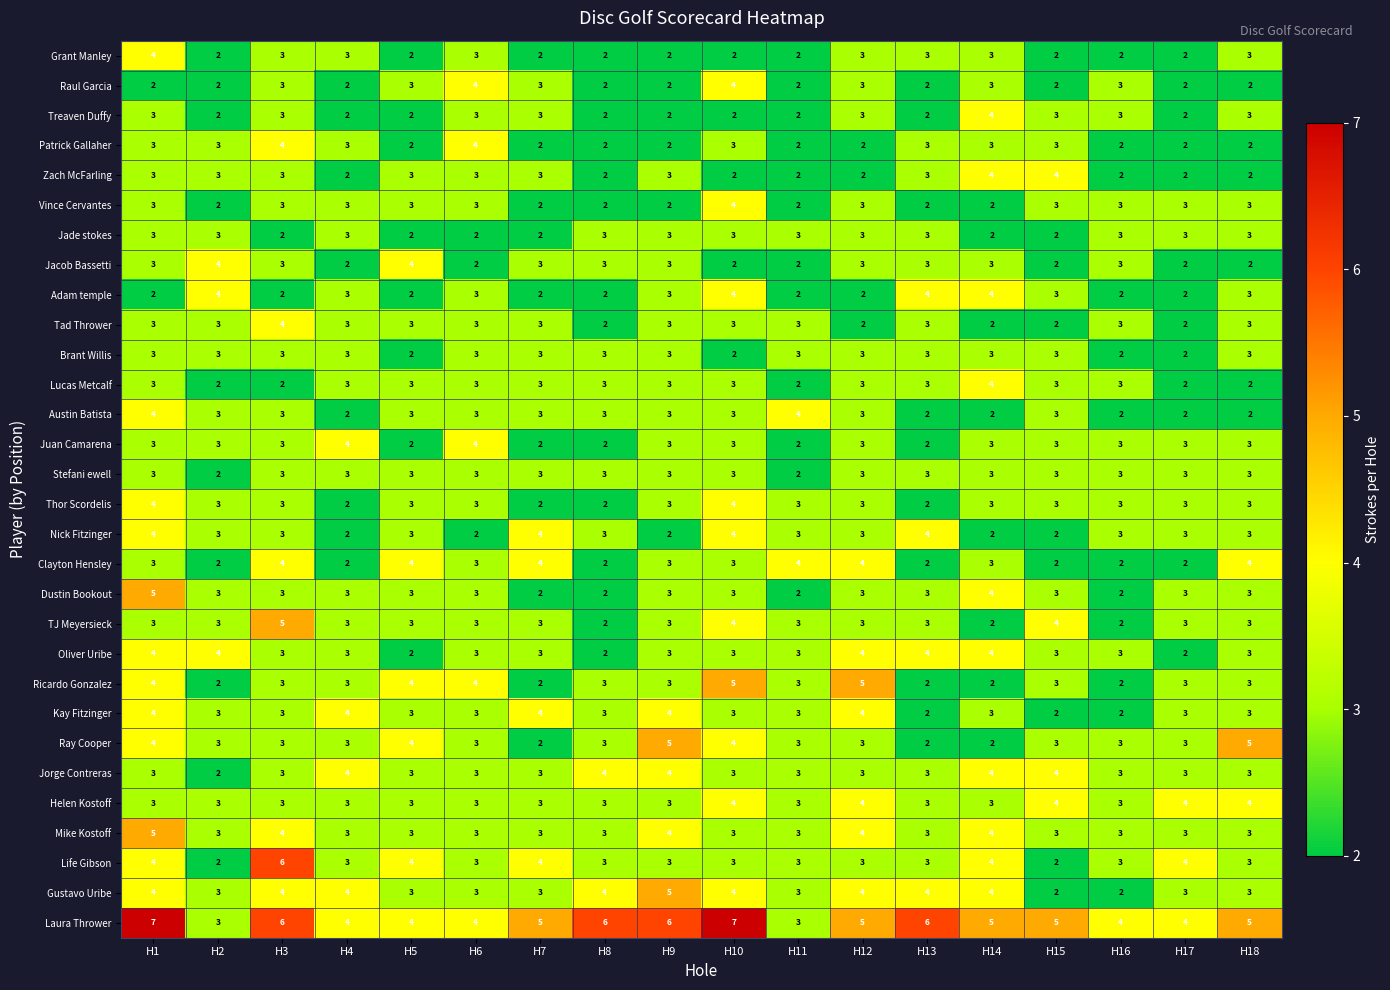

How many Clayton Hensley values are between 2 and 4?

18